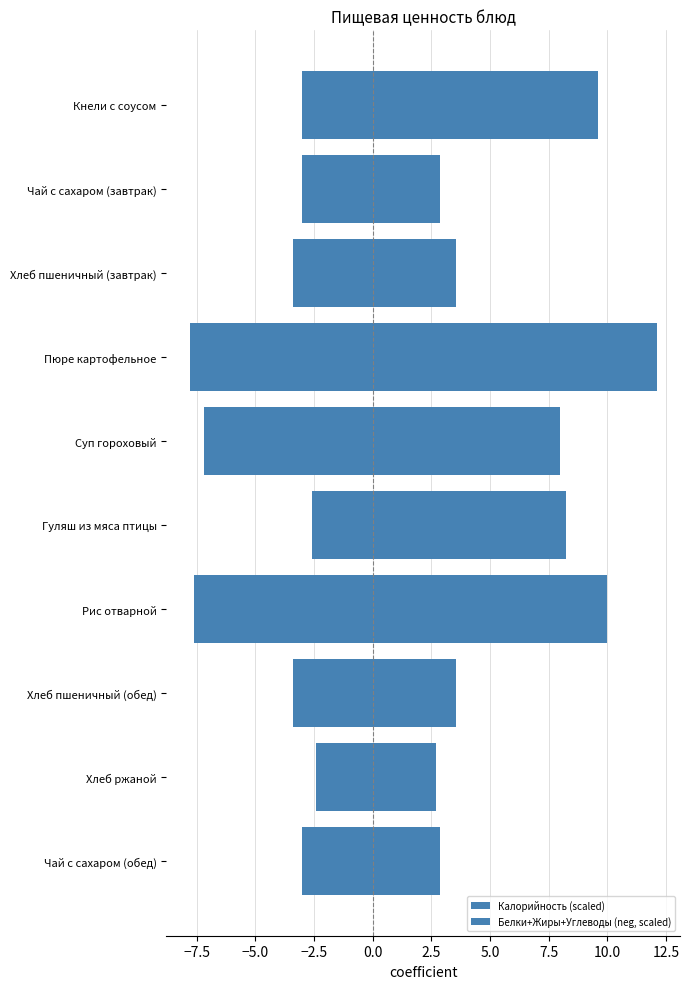

How many bars are there in total?

20